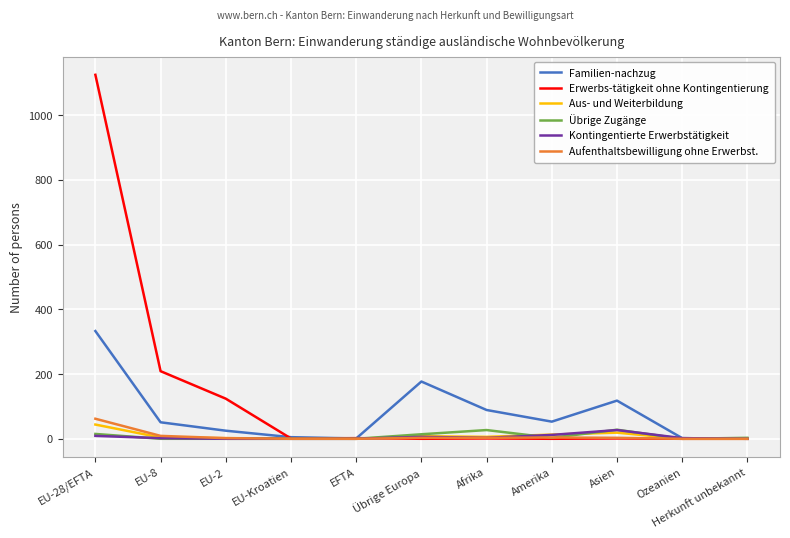

Which series has the largest total across all categories?

Erwerbs-tätigkeit ohne Kontingentierung